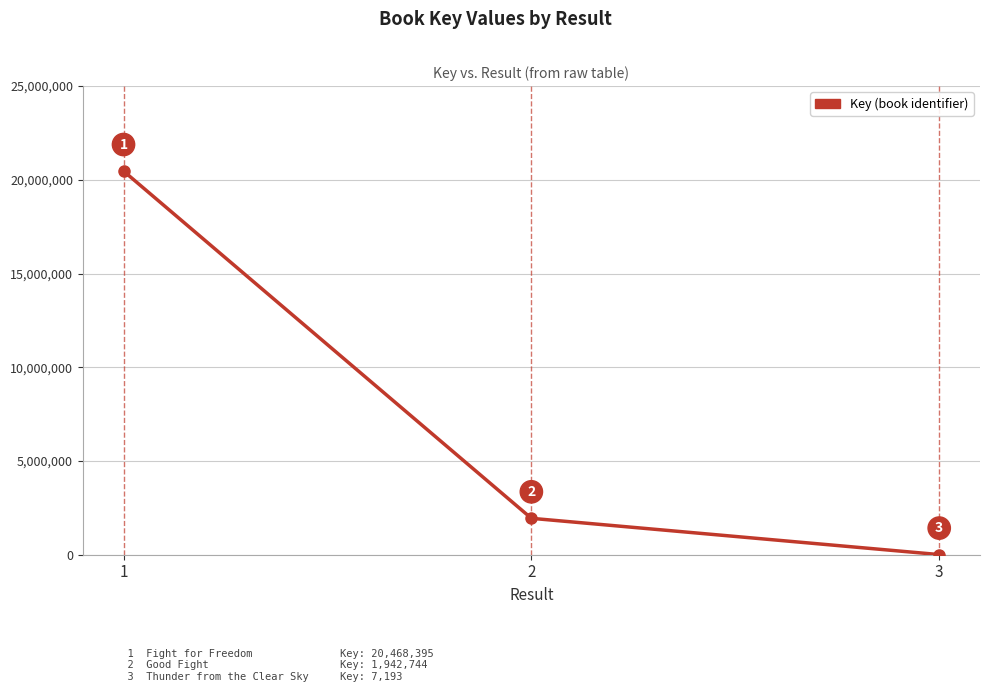

Reading left to right, what are all the values shown in this chart?

1=20468395	2=1942744	3=7193